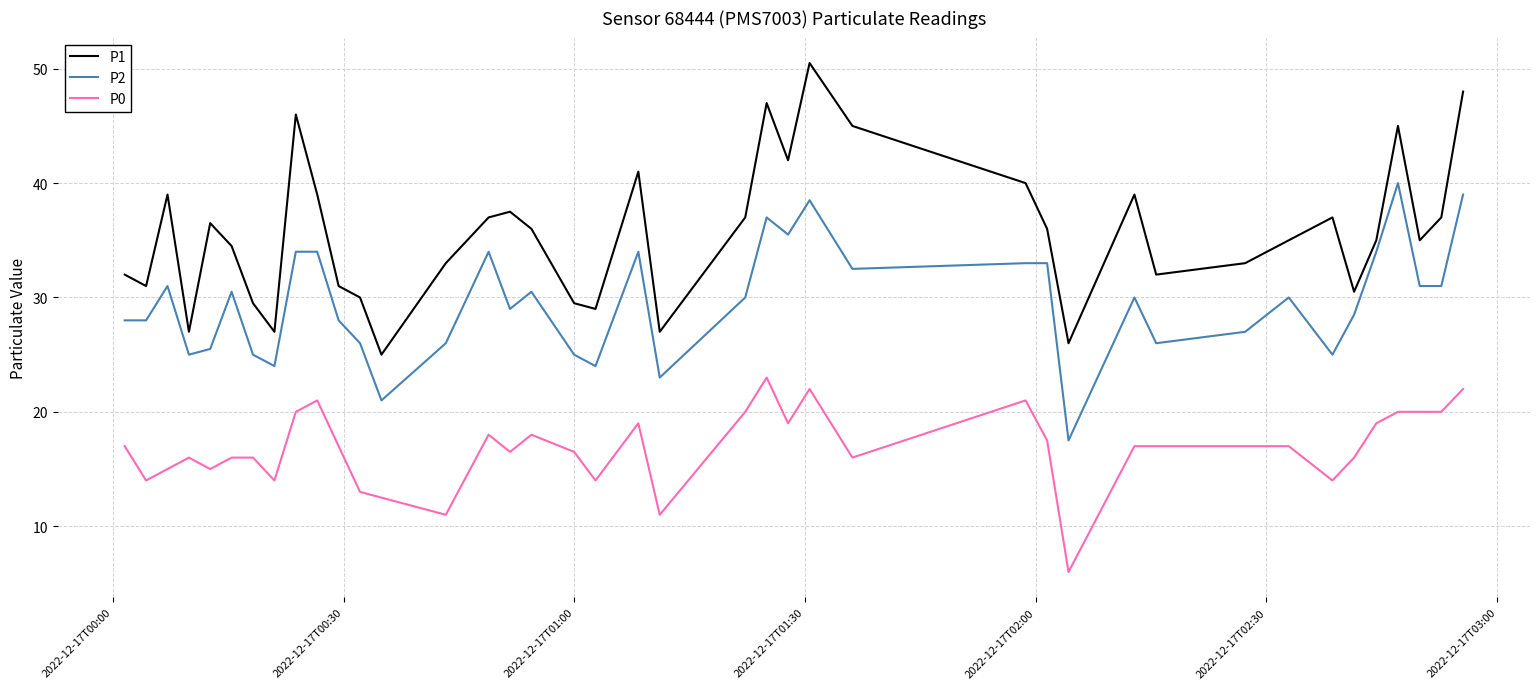

Count the number of data series in this chart.

3